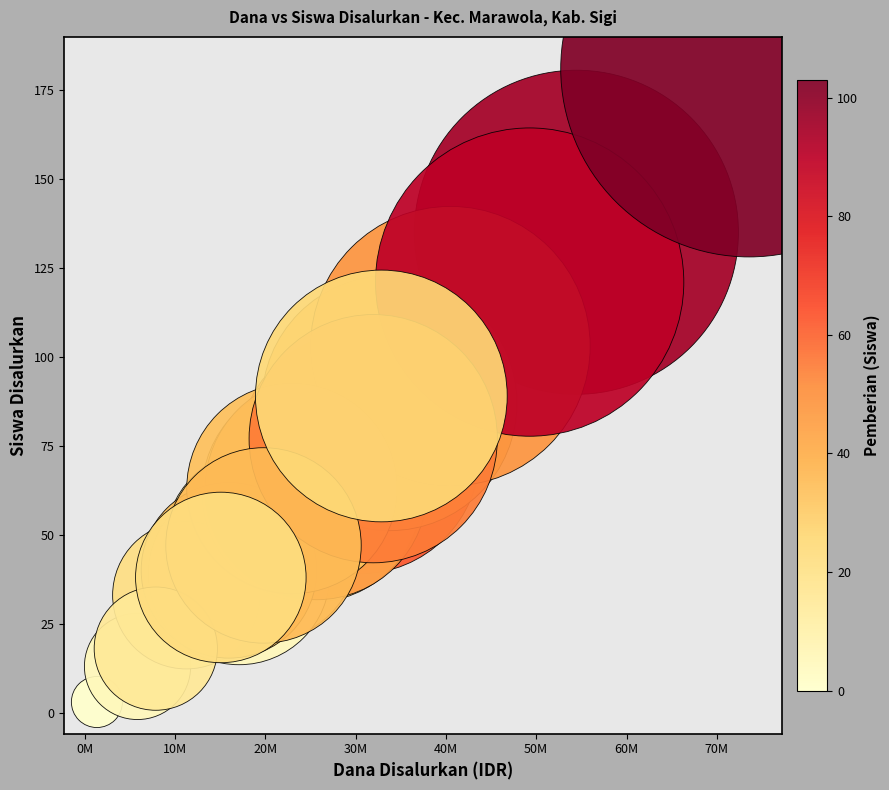

What Y value in the scatter plot is closest to 92?

89